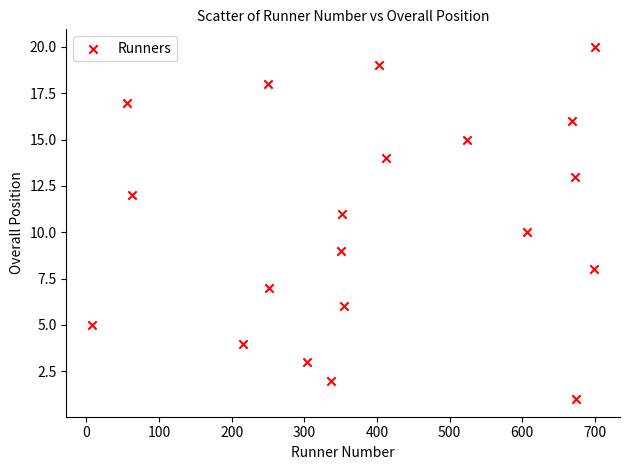

What is the range of X values (max minus min)?

693